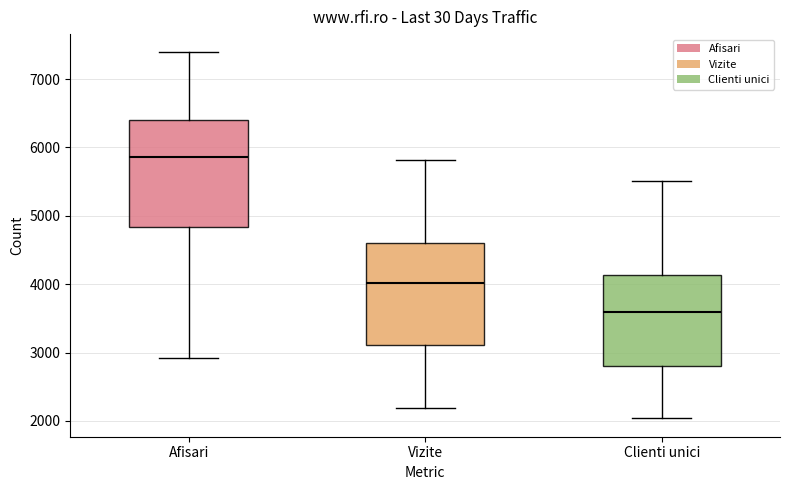

Reading left to right, read every box against the y-axis: the position of its median line, the range the box covers, and the ends of its whiskers. The values are not printed on the chart, so give them approximately, as read against the axis.

Afisari: median 5900, box 4800 to 6400, whiskers 2900 to 7400
Vizite: median 4000, box 3100 to 4600, whiskers 2200 to 5800
Clienti unici: median 3600, box 2800 to 4100, whiskers 2000 to 5500